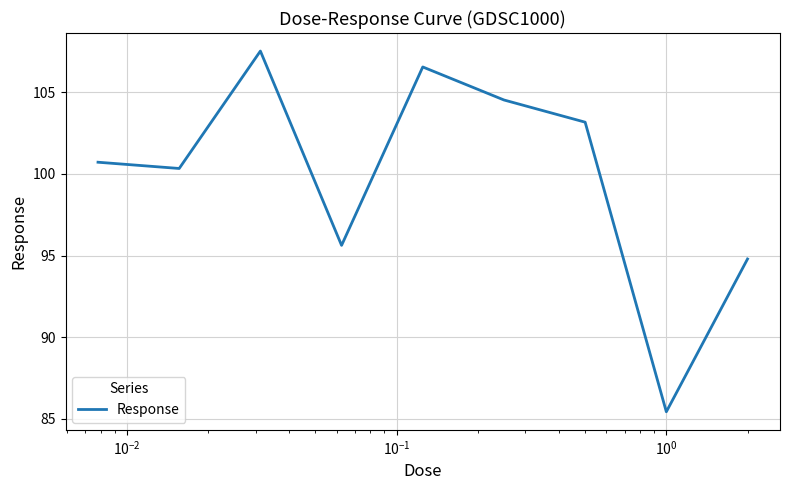

What is the minimum value shown in the chart?

85.4